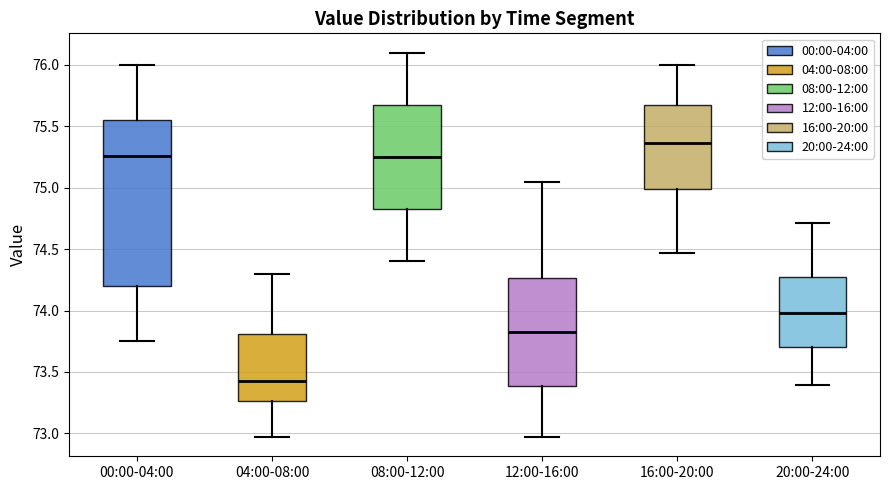

Reading left to right, read every box against the y-axis: the position of its median line, the range the box covers, and the ends of its whiskers. The values are not printed on the chart, so give them approximately, as read against the axis.

00:00-04:00: median 75.25, box 74.20 to 75.55, whiskers 73.75 to 76.00
04:00-08:00: median 73.45, box 73.25 to 73.80, whiskers 72.95 to 74.30
08:00-12:00: median 75.25, box 74.85 to 75.70, whiskers 74.40 to 76.10
12:00-16:00: median 73.85, box 73.40 to 74.25, whiskers 72.95 to 75.05
16:00-20:00: median 75.35, box 75.00 to 75.65, whiskers 74.45 to 76.00
20:00-24:00: median 74.00, box 73.70 to 74.30, whiskers 73.40 to 74.70